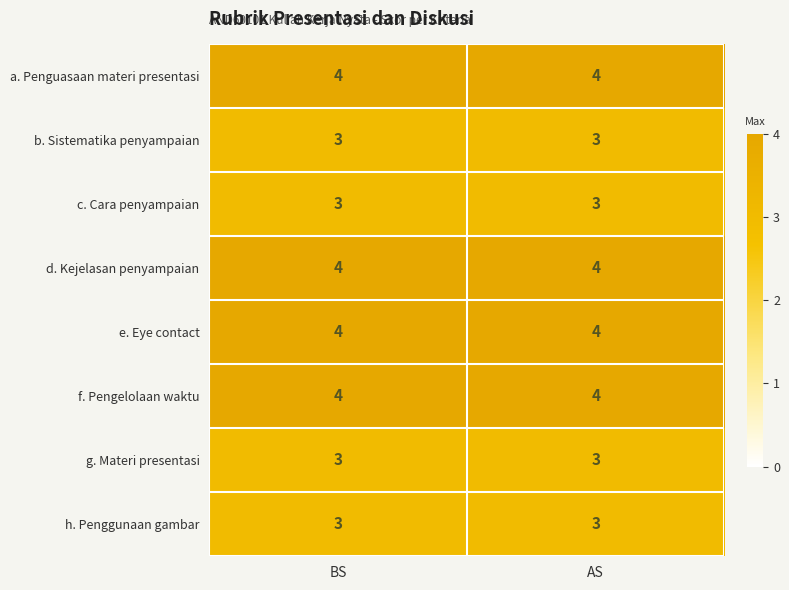

Is it true that e. Eye contact equals 6 at AS?

False